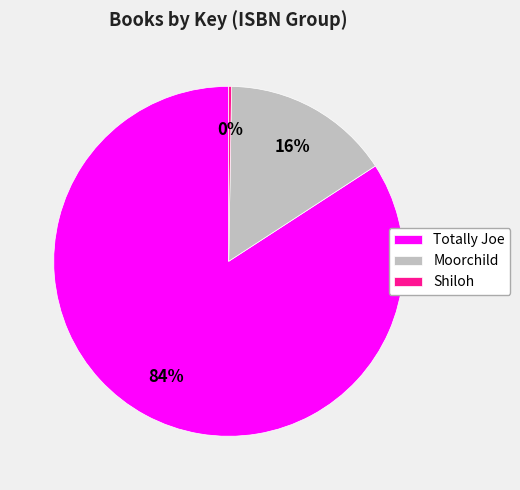

True or false: Totally Joe accounts for 84% of the total.

True